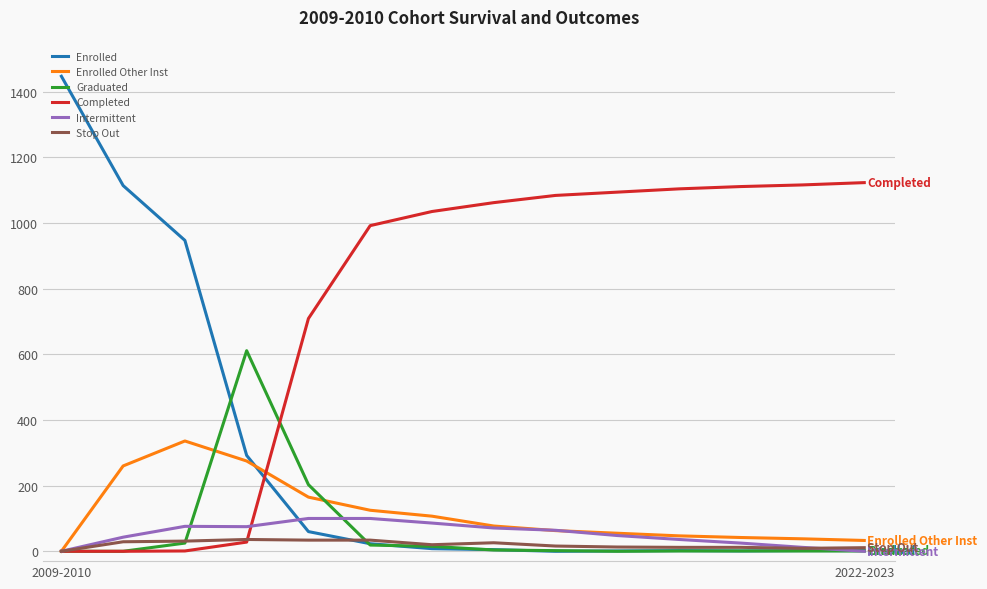

True or false: Graduated has more than 0 points higher than both neighbors.

True